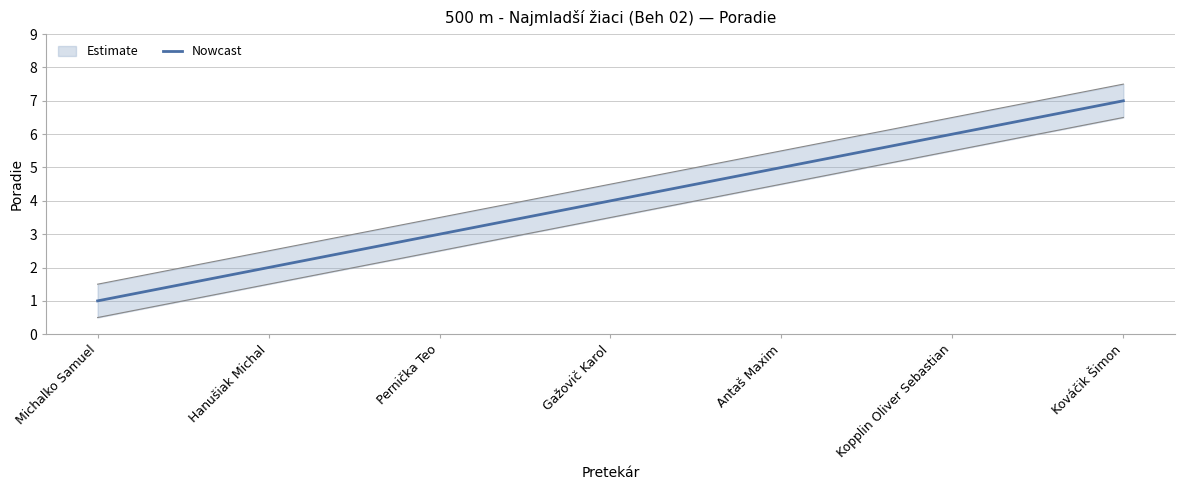

At which label is the value closest to 4?

Gažovič Karol